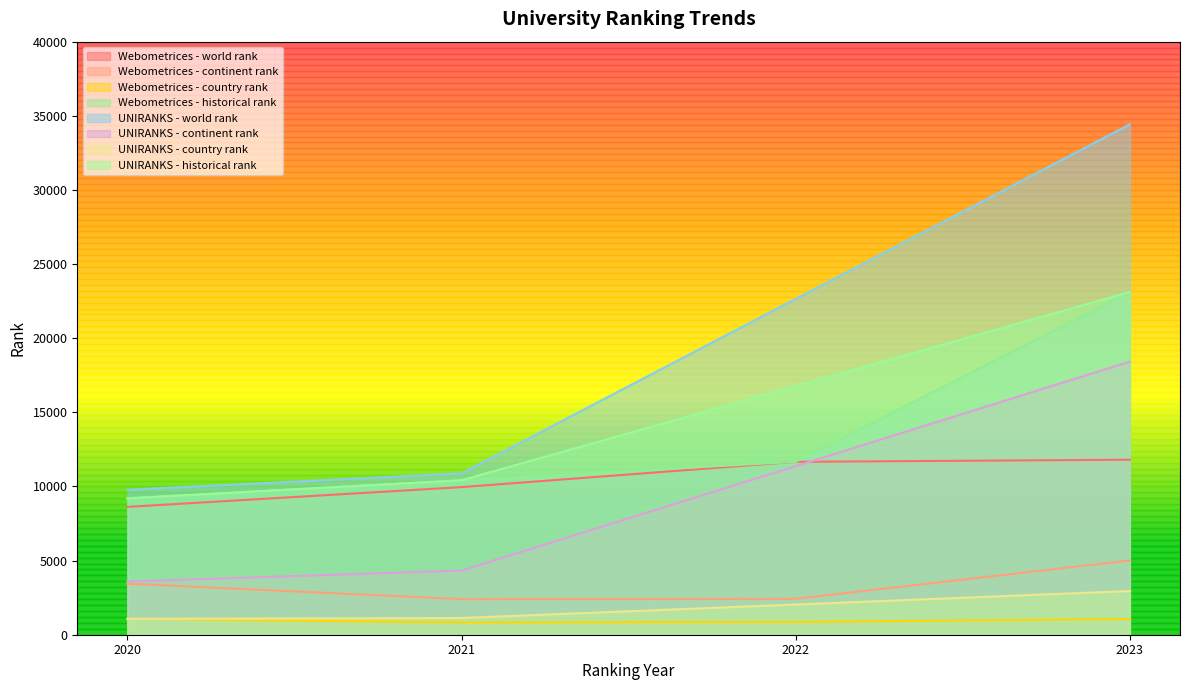

True or false: historical rank has more than 1 points higher than both neighbors.

False